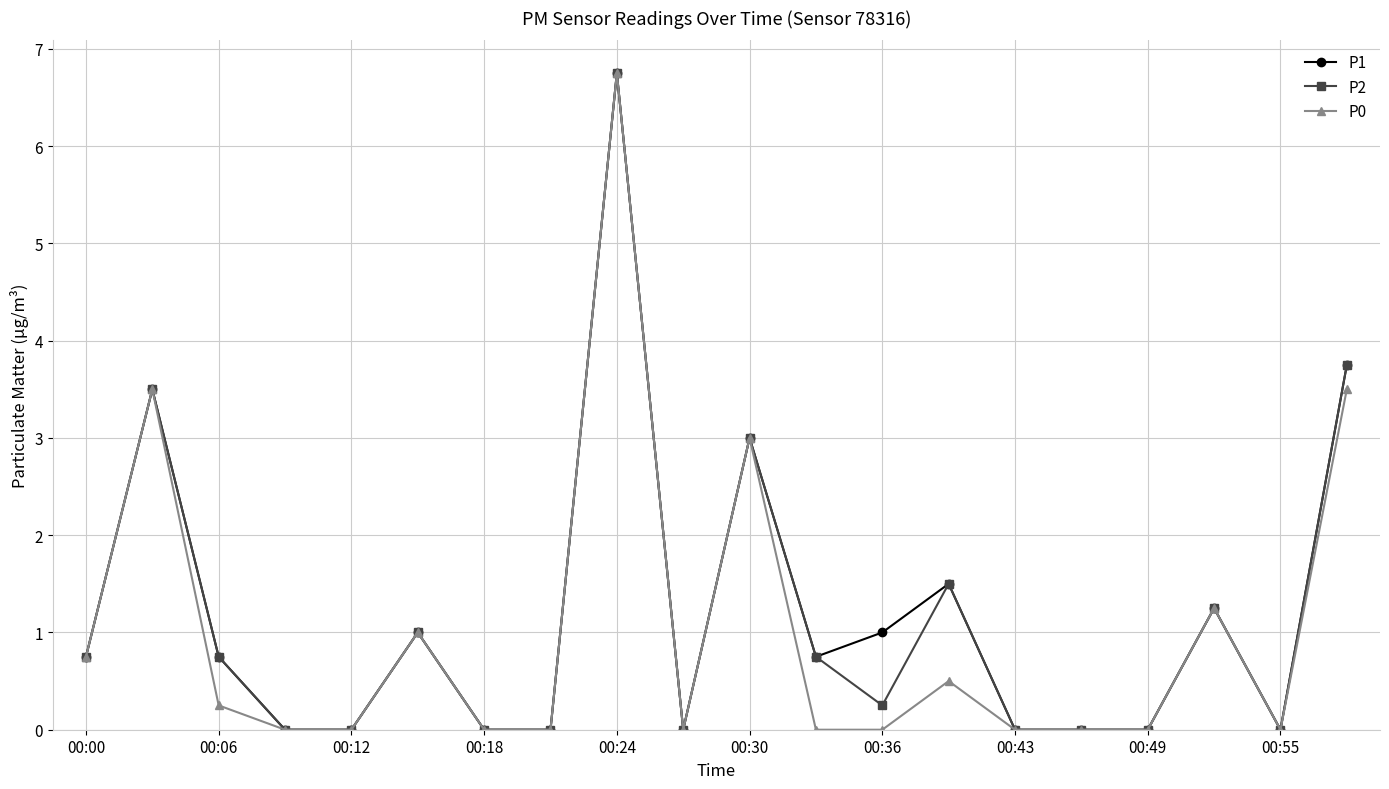

True or false: P2 has more than 2 interior local peaks.

True